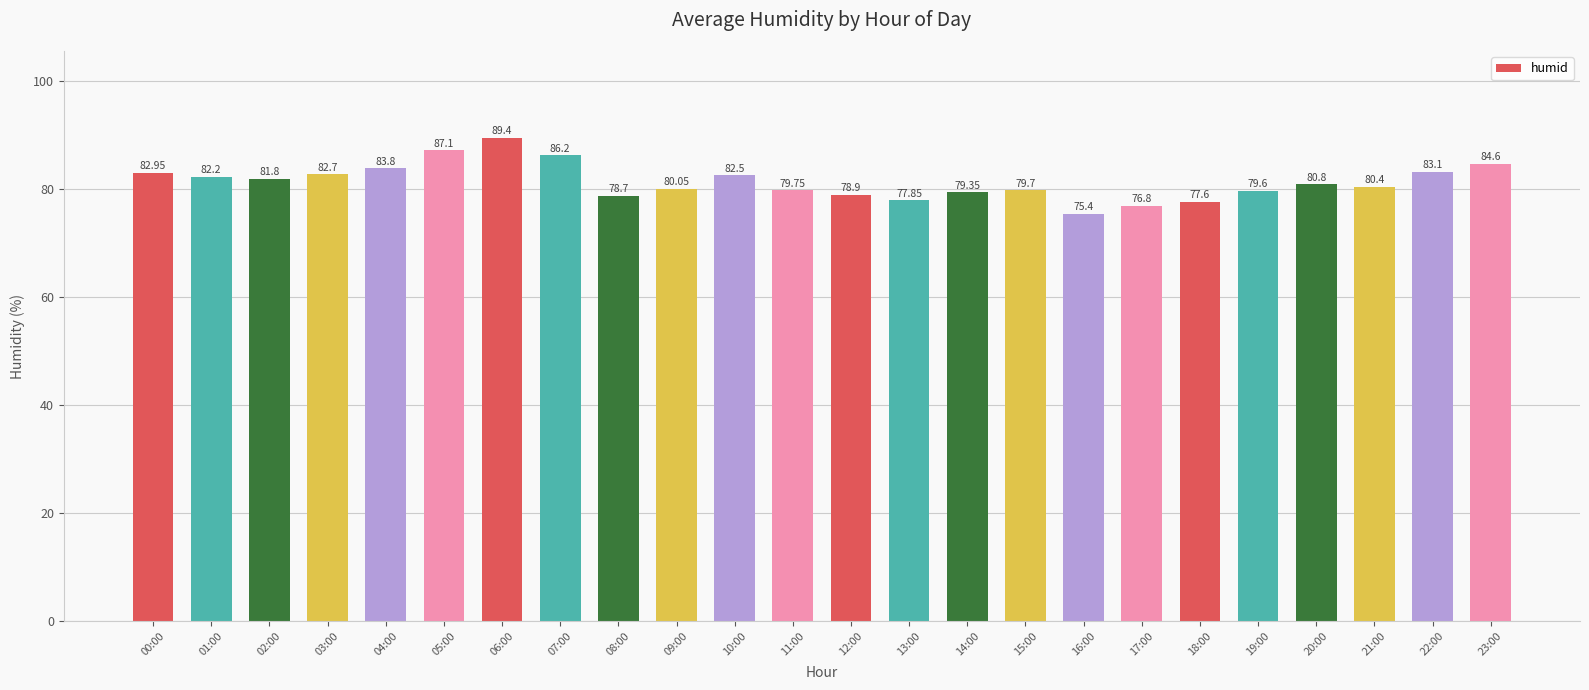

The chart shows a value of 56.6 at 07:00. True or false?

False